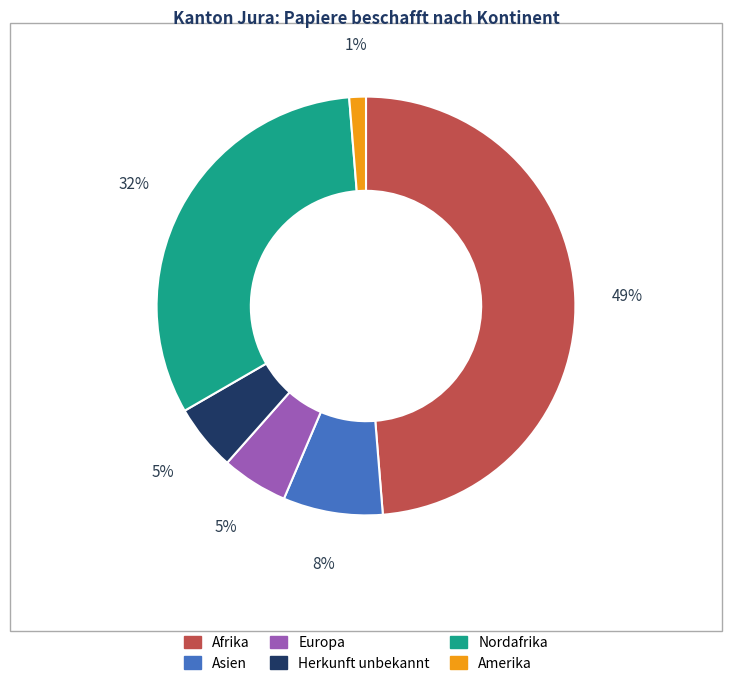

Is there a majority slice in this chart?

No